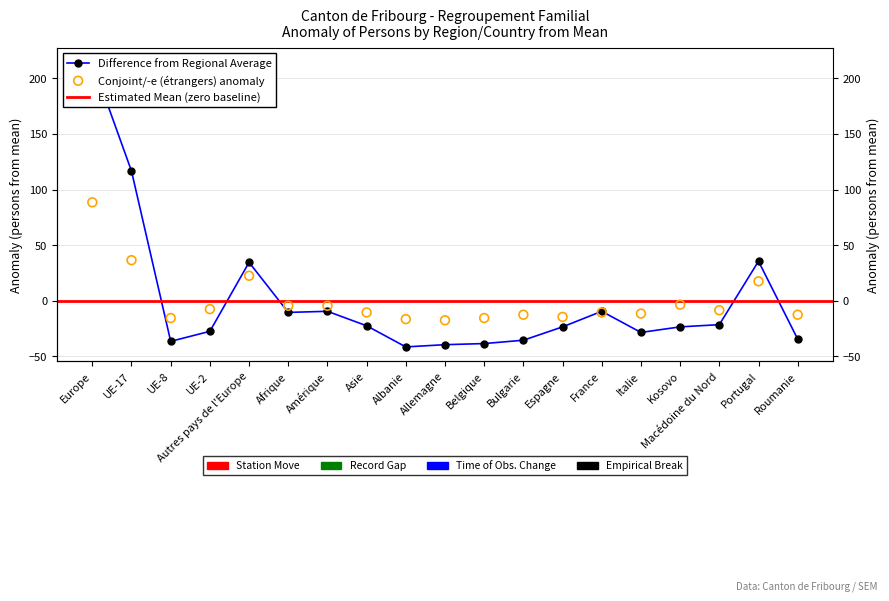

Is the value of Total Regroupement familial at UE-17 greater than the value of Conjoint/-e (étrangers) at Amérique?

Yes